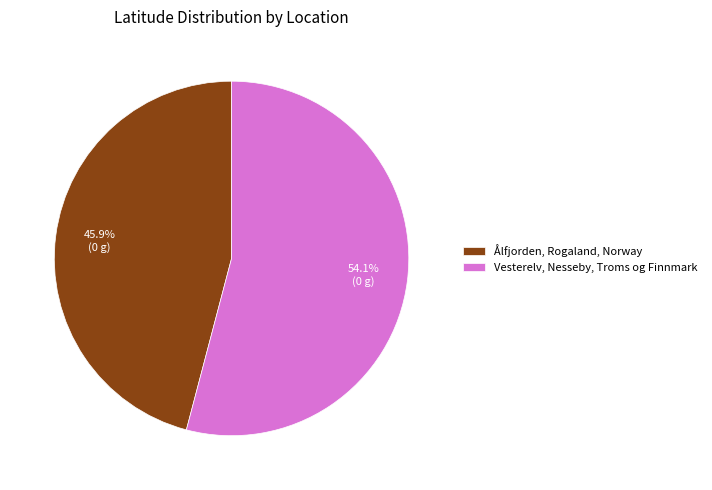

Does Ålfjorden, Rogaland, Norway represent more than half of the total?

No